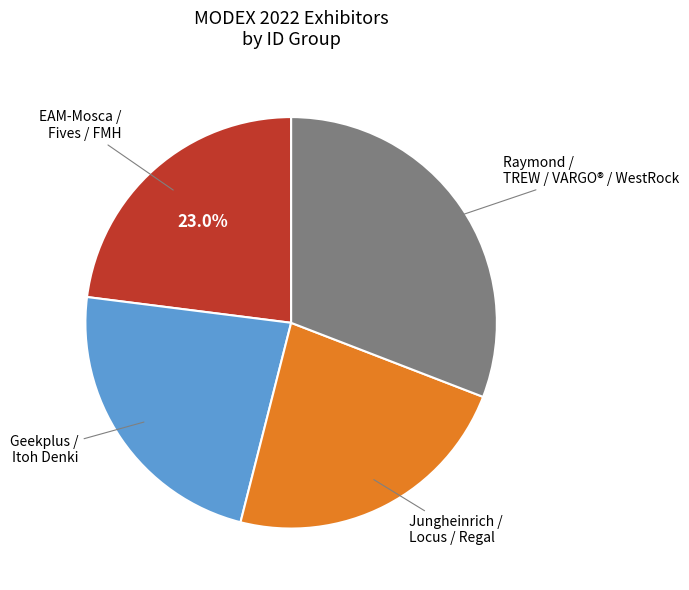

Does any single category account for the majority?

No